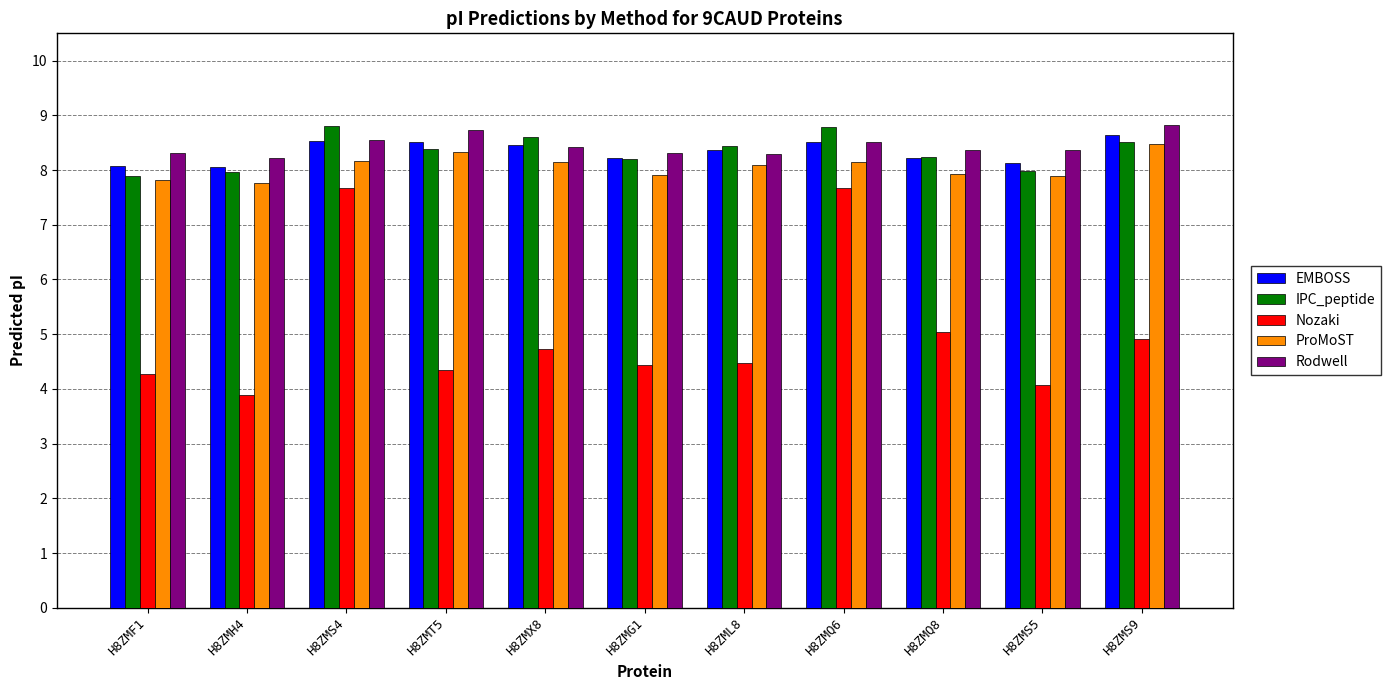

What is the value of the Nozaki bar at the 4th from the left?

4.3